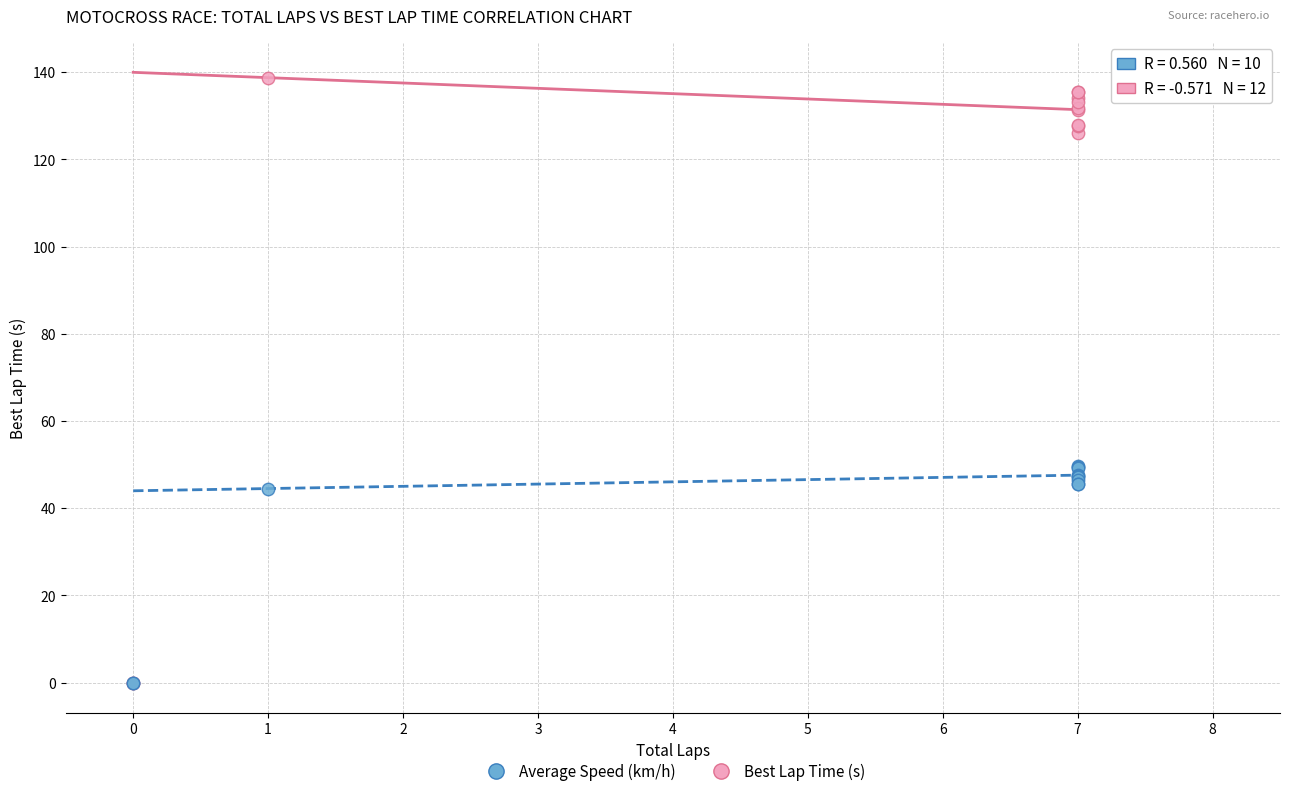

What are all the series names shown in the legend?

Average Speed (km/h), Best Lap Time (s)